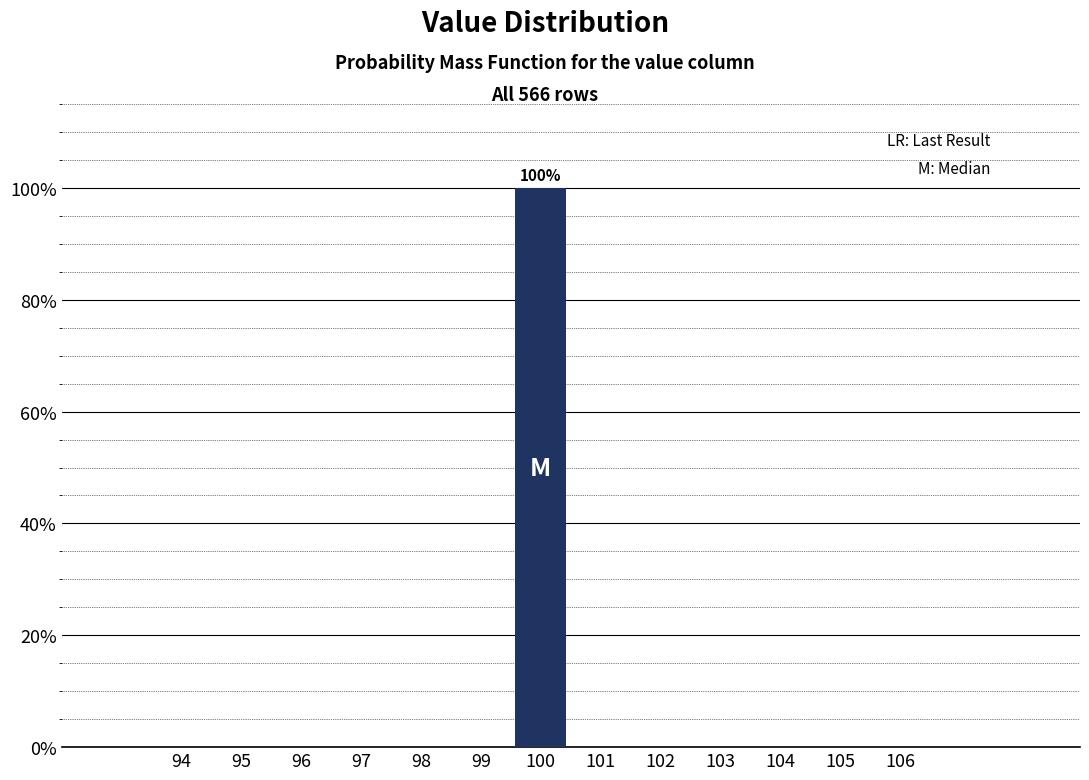

Over which range of the x-axis is the bar tallest?

99.5 to 100.5